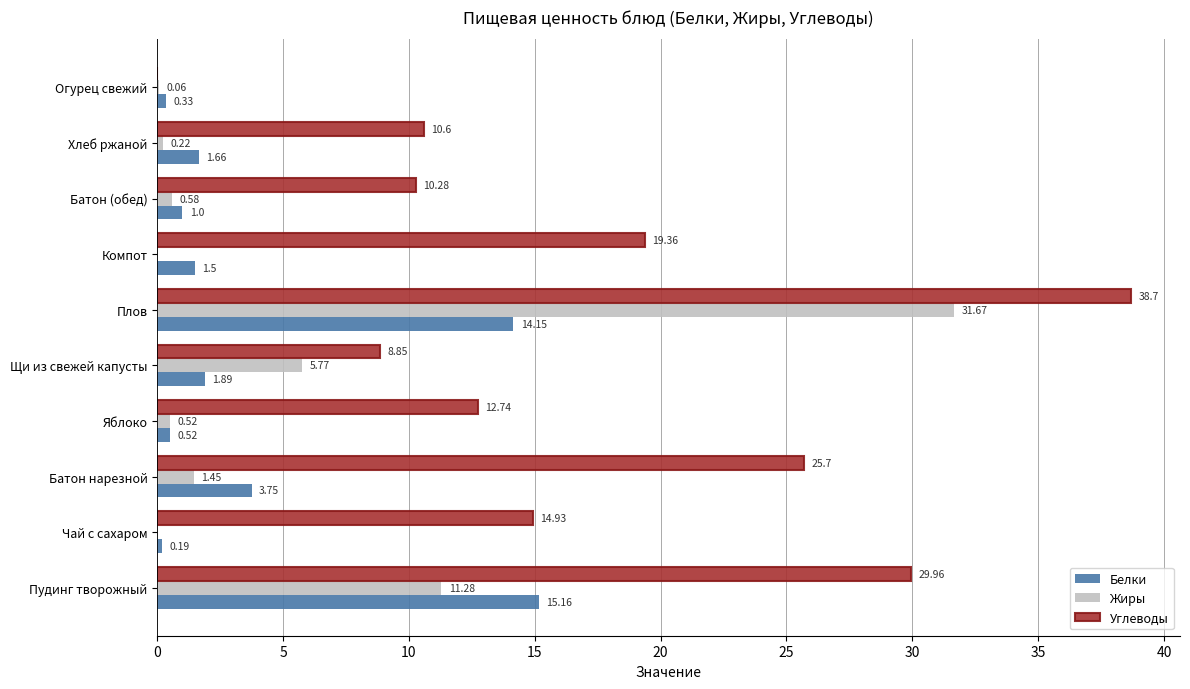

Which category has the highest value across all series?

Плов